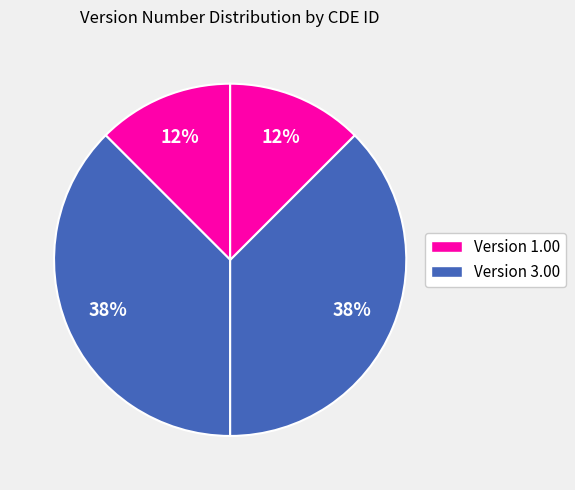

Count the number of slices in the pie.

4